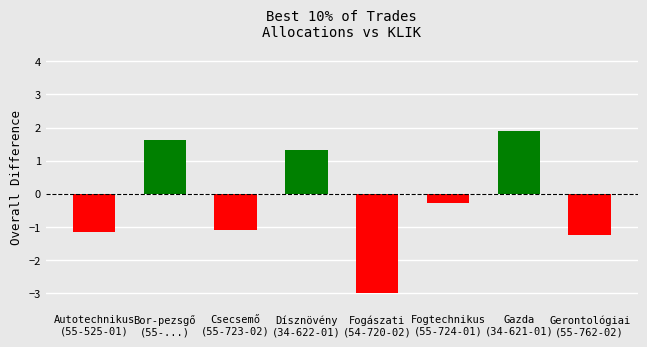

Is it true that the value at Csecsemő
(55-723-02) is -1.6?

False